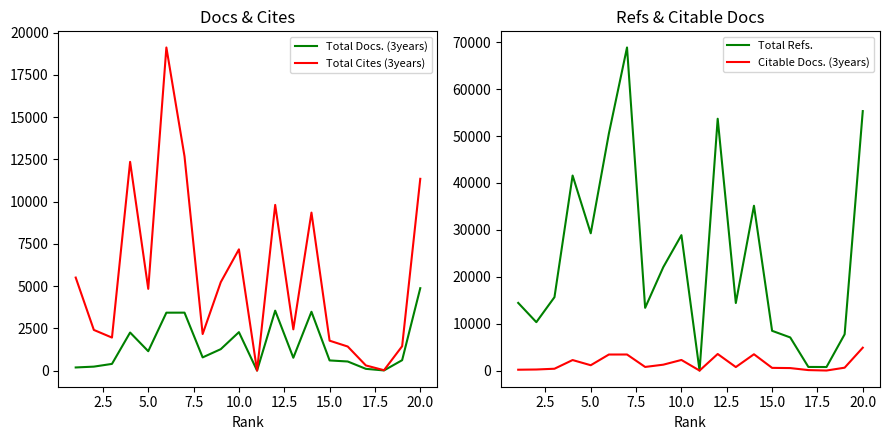

How many values in the Citable Docs. (3years) series are below 771?

10